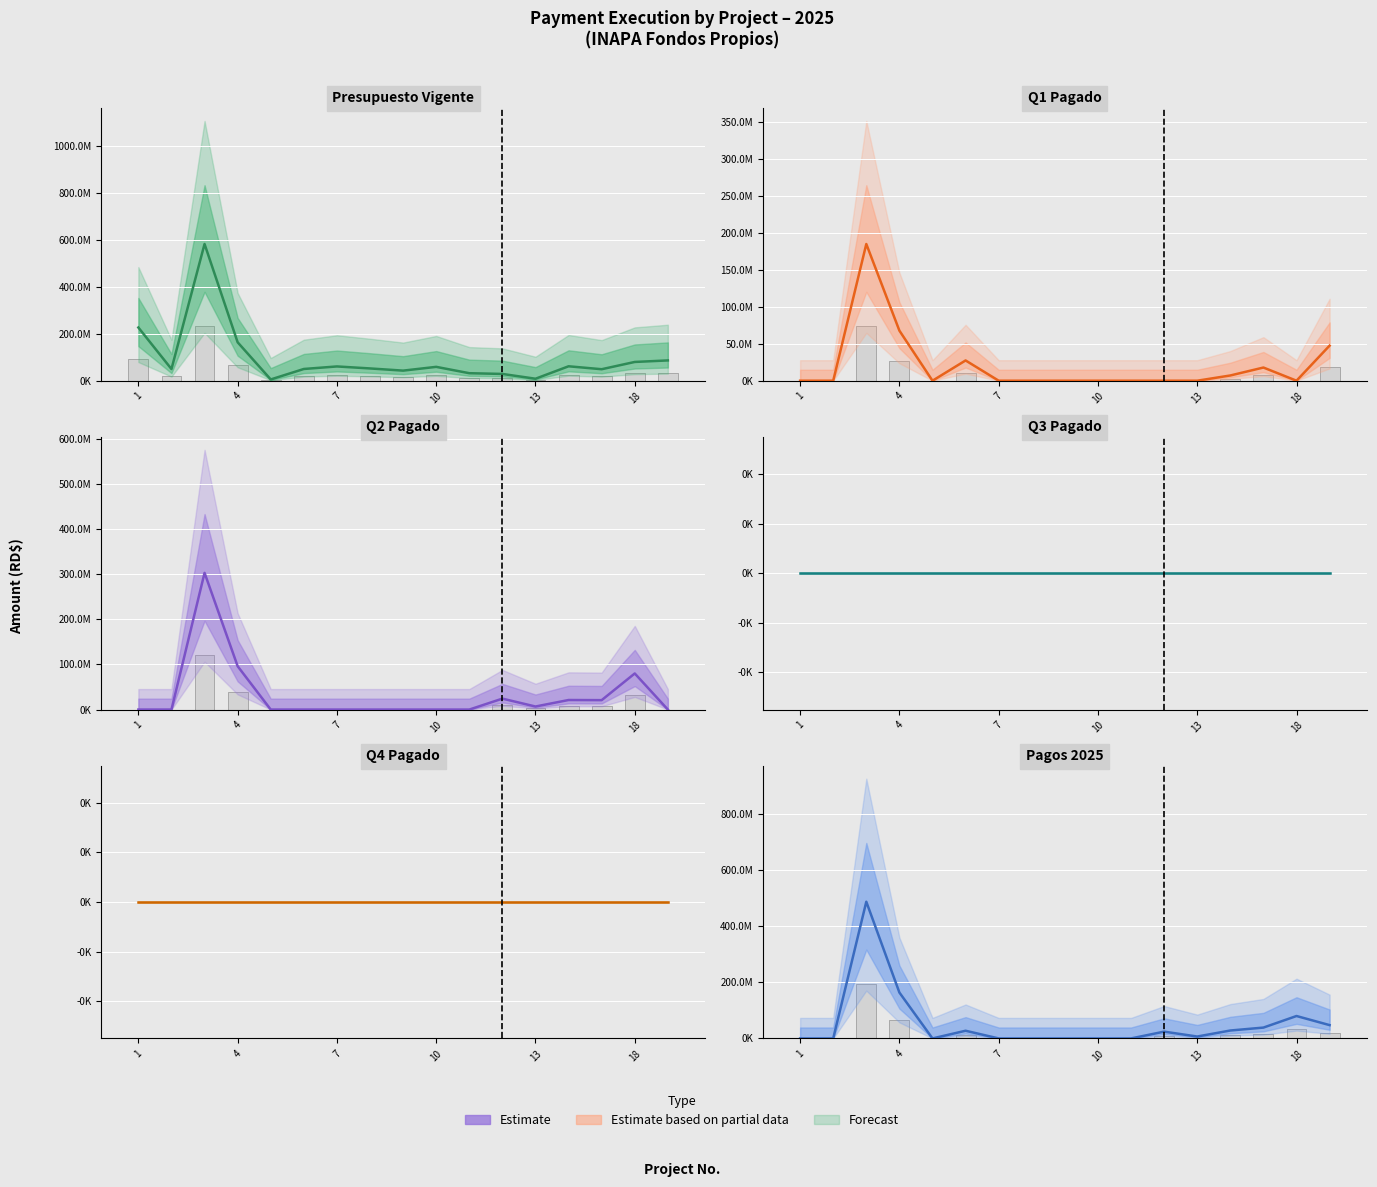

How many values in the Q1 Total series exceed 0?

6